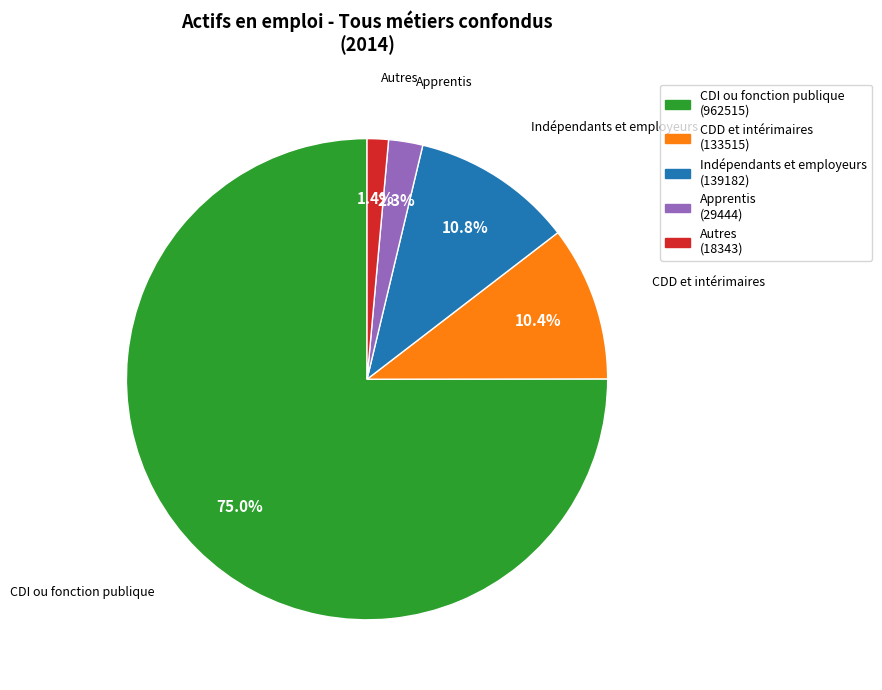

Which slice represents more than half of the pie?

CDI ou fonction publique